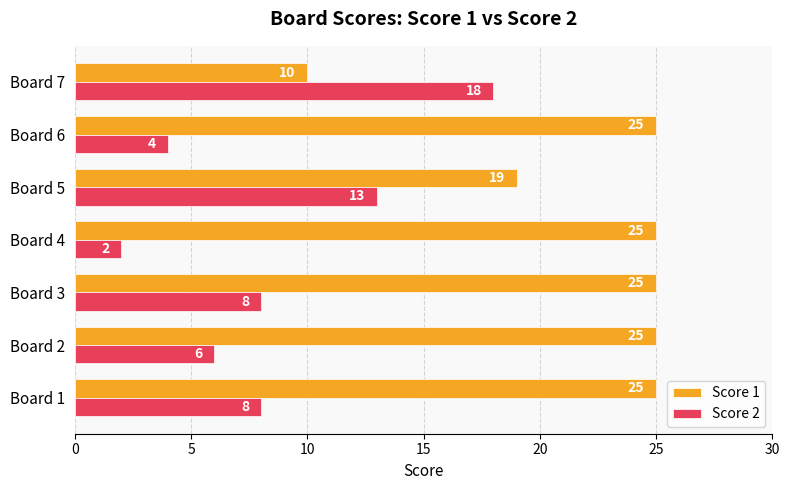

Which label corresponds to the smallest value in the chart?

Board 4